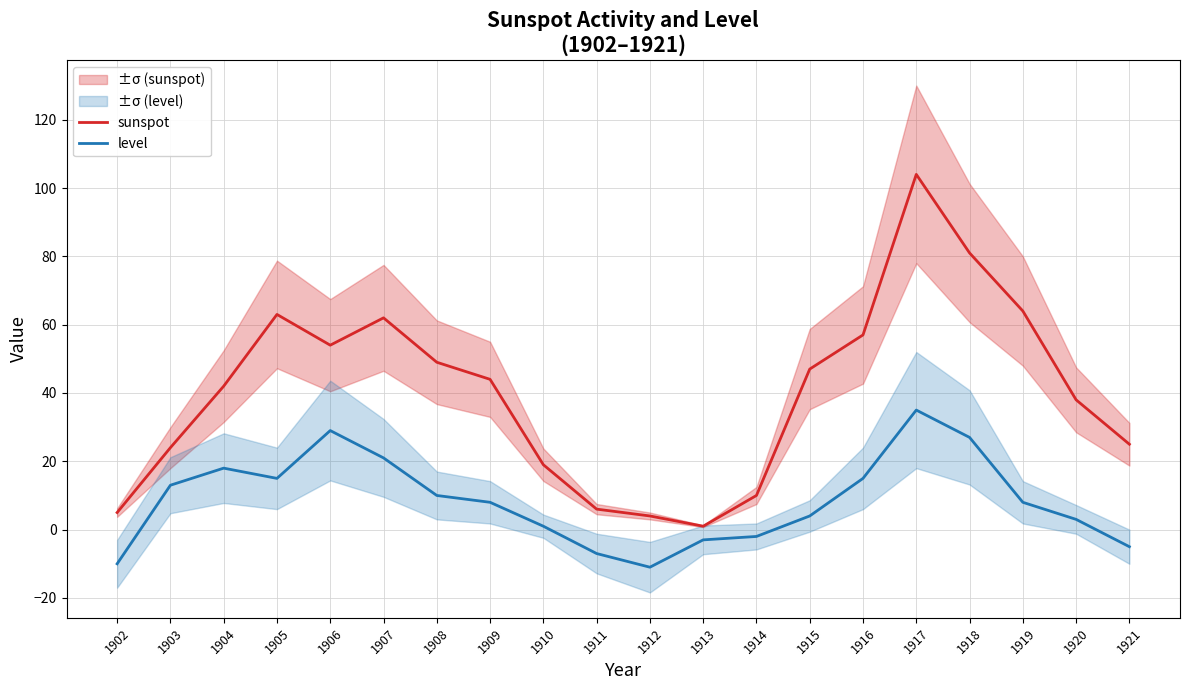

List the series in order of their overall mean, highest first.

sunspot, level